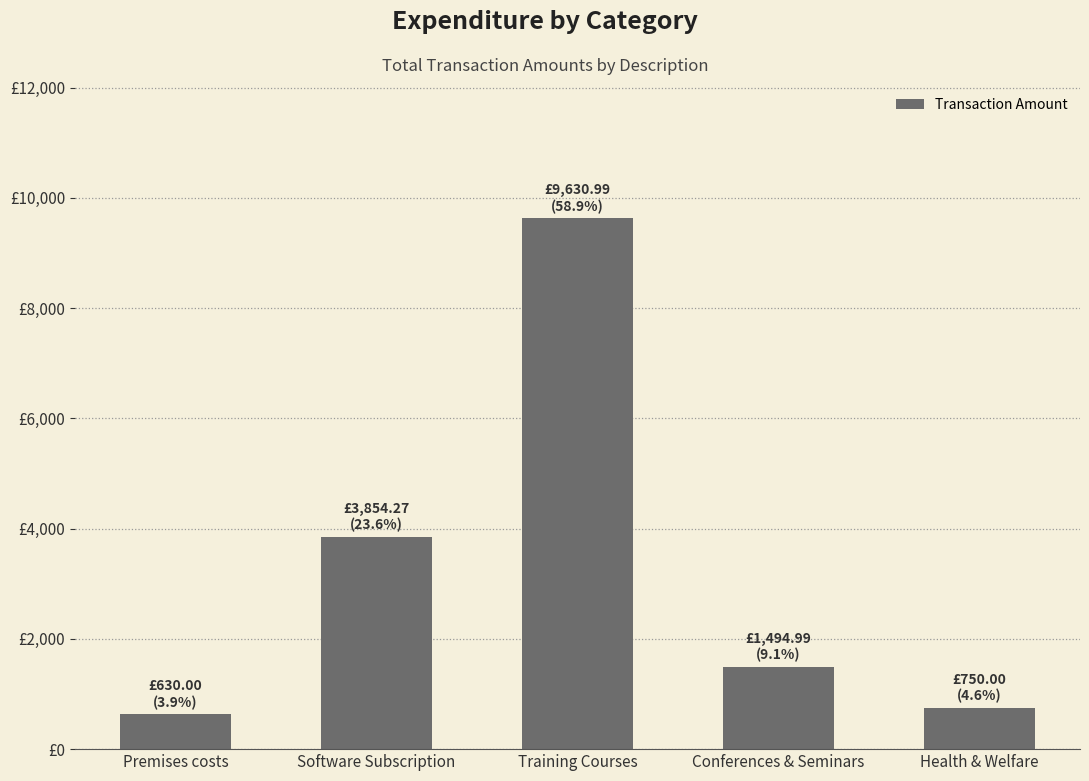

Does the chart contain any negative values?

No